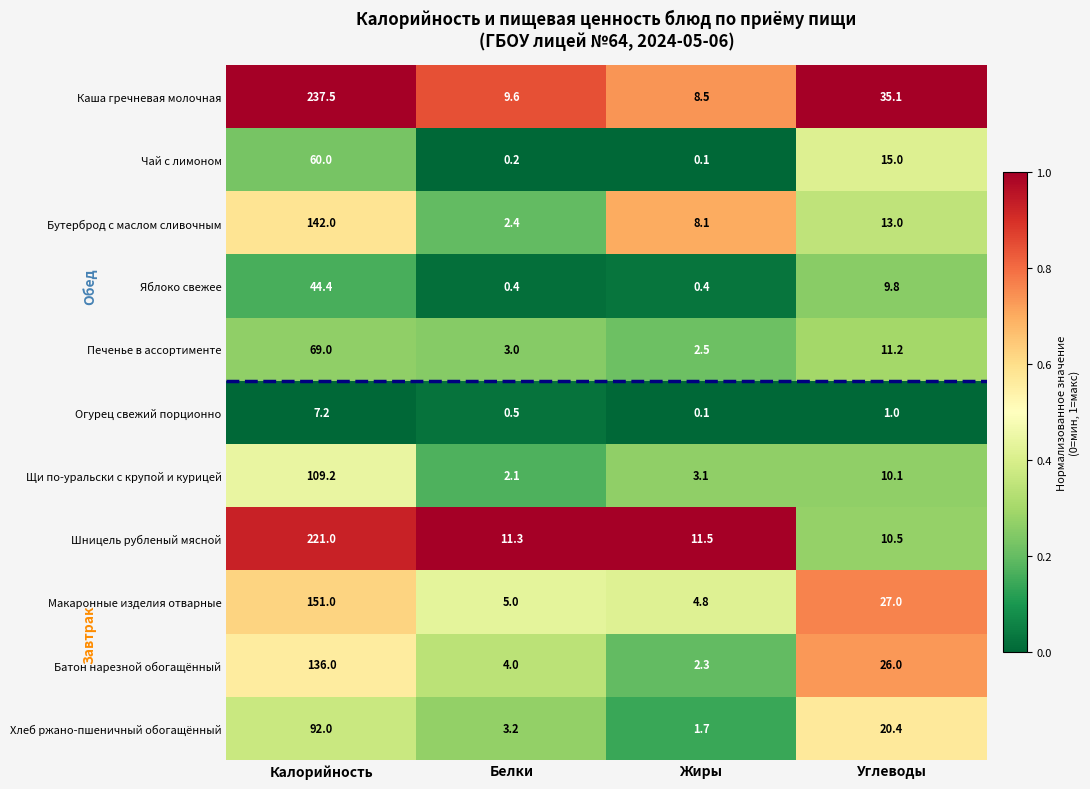

What is the spread (max minus min) of values at Жиры?

11.4